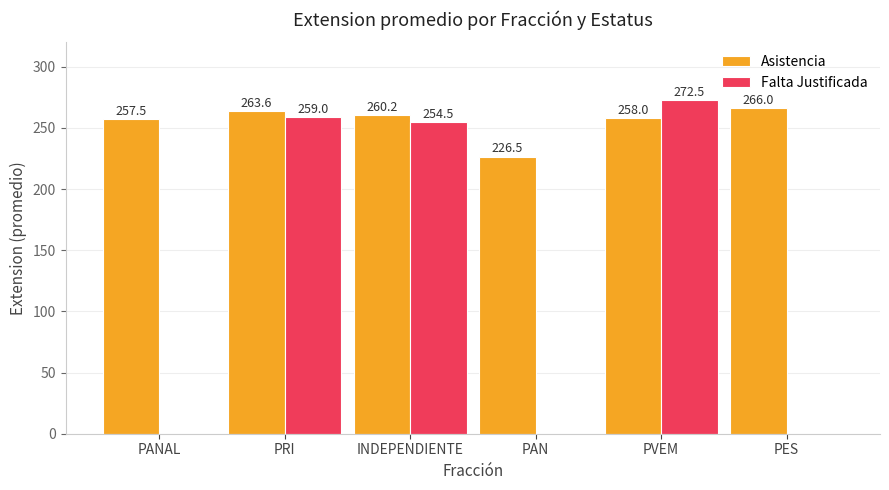

What is the sum of the Falta Justificada values at PRI and INDEPENDIENTE?

513.5